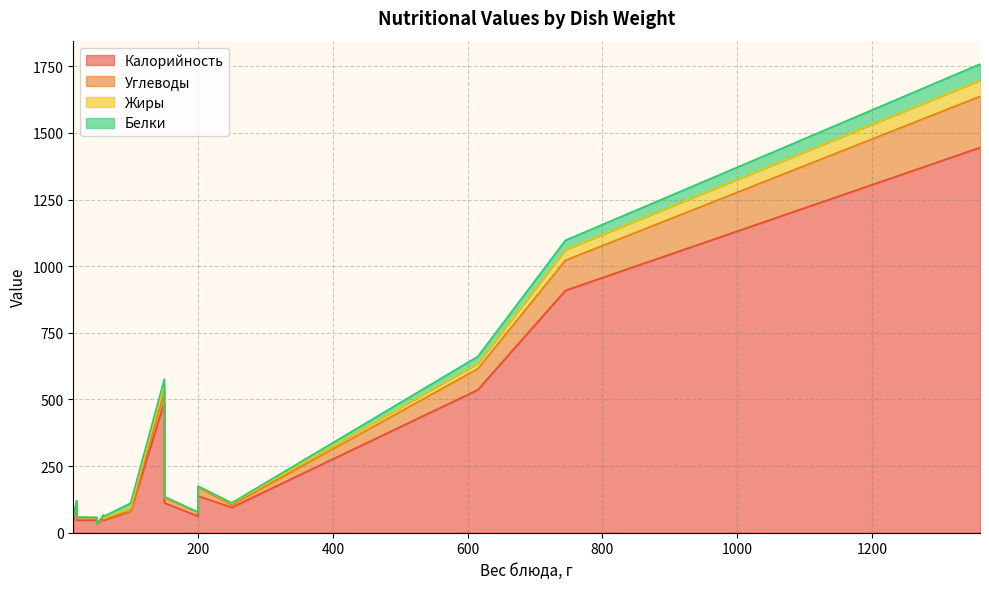

How many interior local peaks does the Белки series have?

5